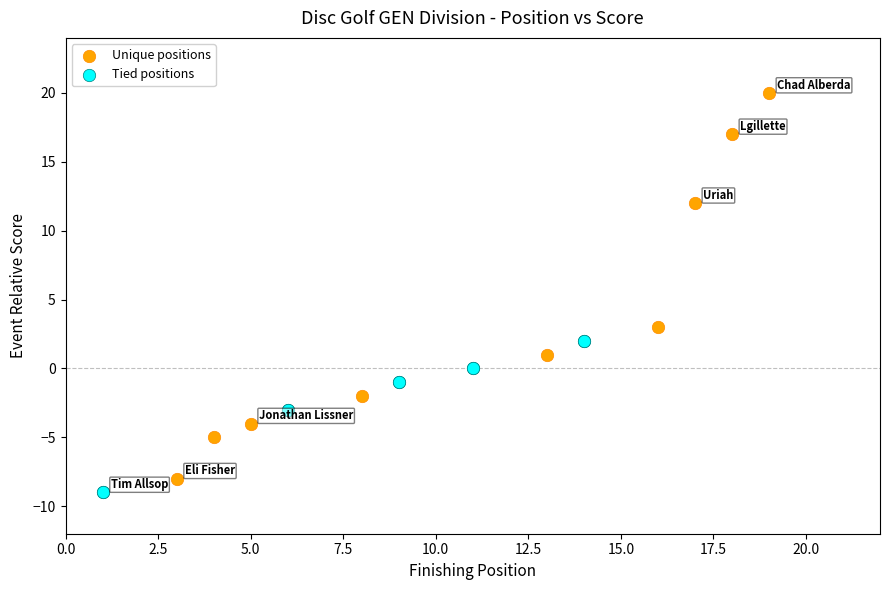

Which series has the widest spread of Y values?

Unique positions